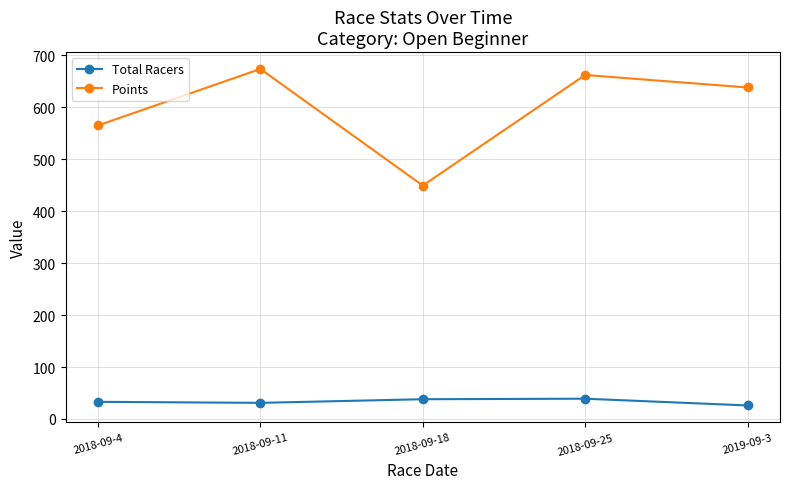

Which series has the largest range (max minus min)?

Points